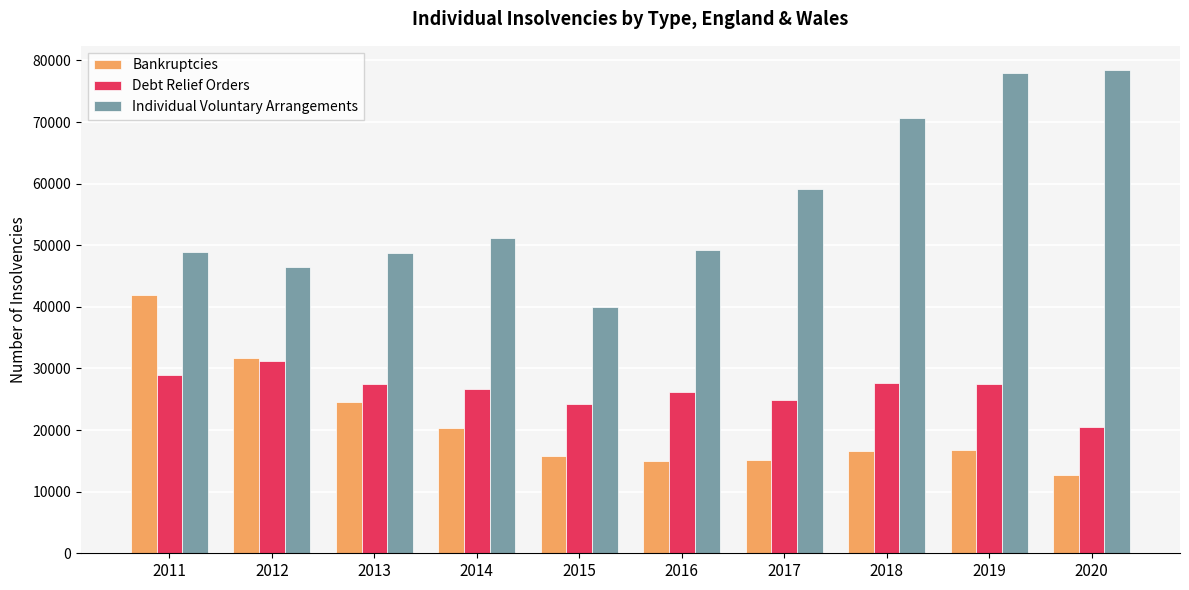

What is the total value across all series at 2012?

109495